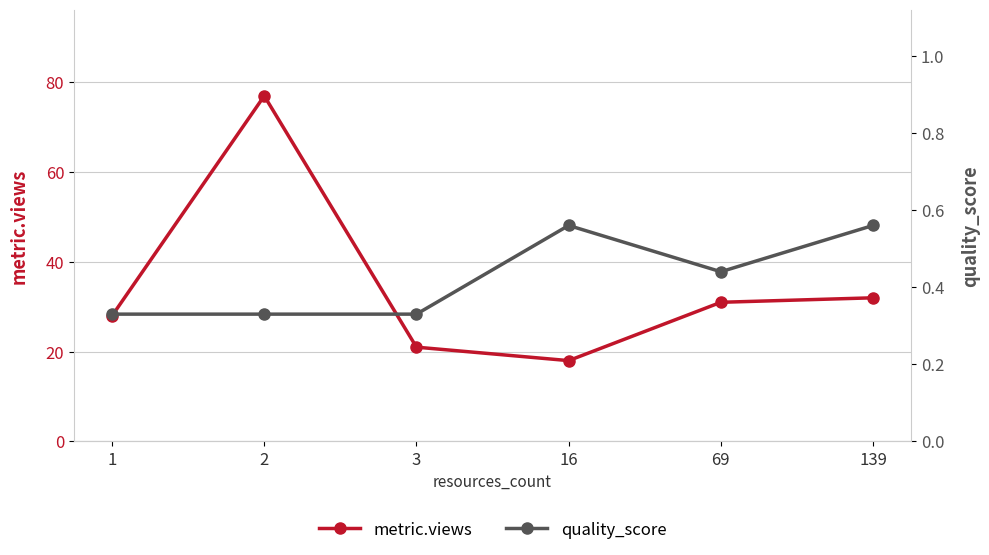

Count the number of data series in this chart.

2